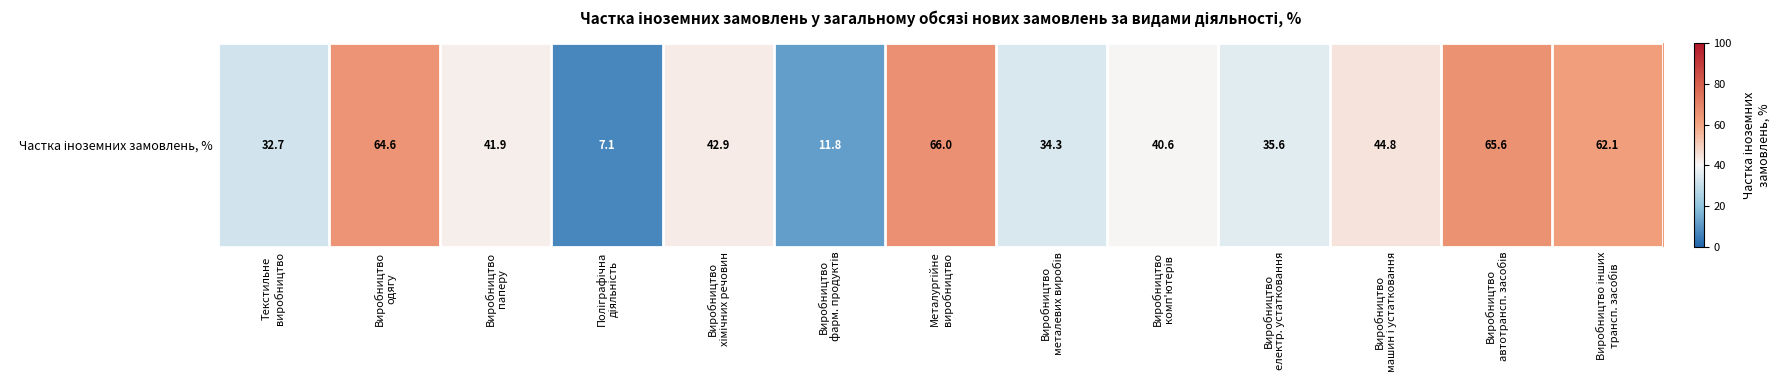

The value at Виробництво
фарм. продуктів is 16.4. True or false?

False